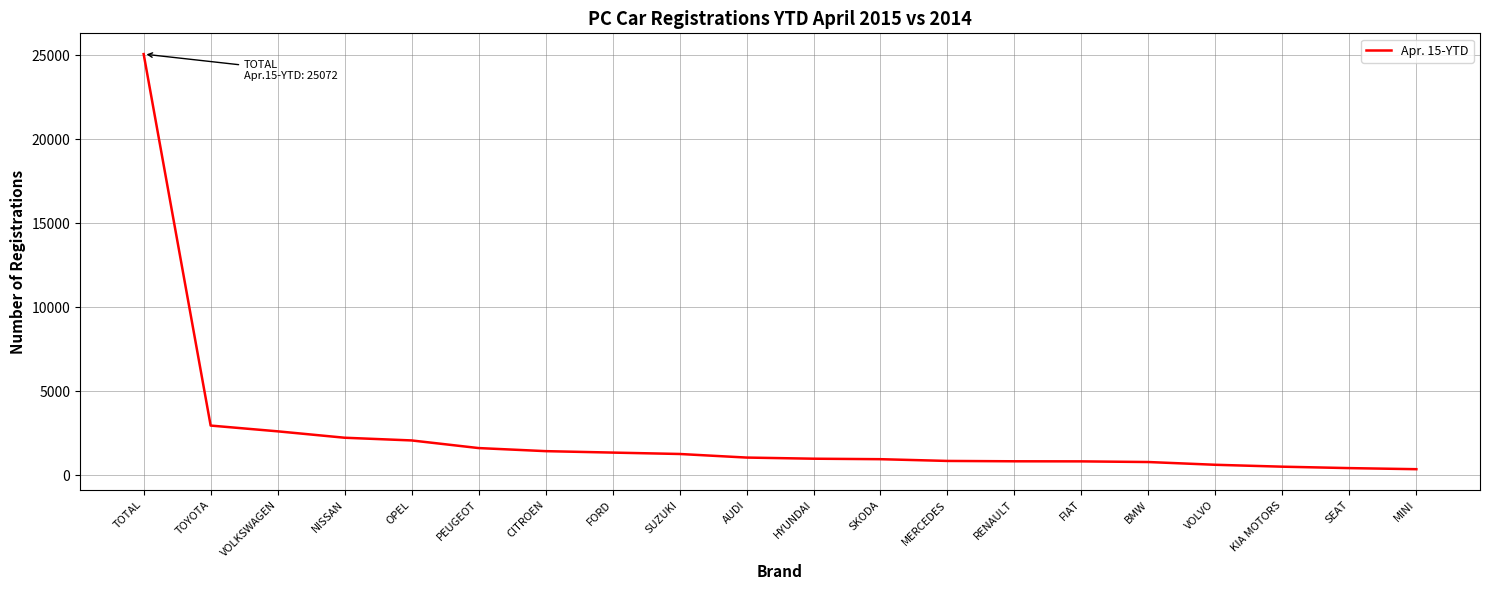

True or false: the data shows 1444 at CITROEN.

True